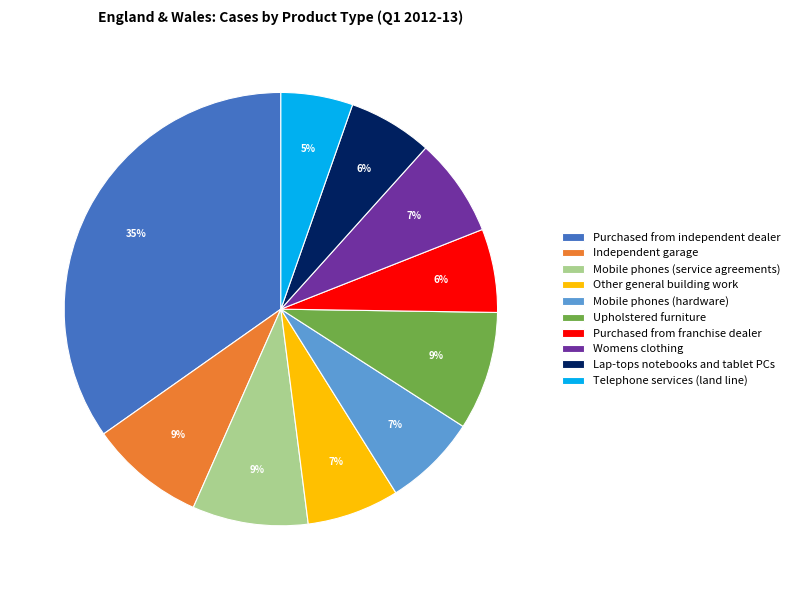

What is the ratio of the value at Other general building work to the value at Mobile phones (hardware)?

1.0